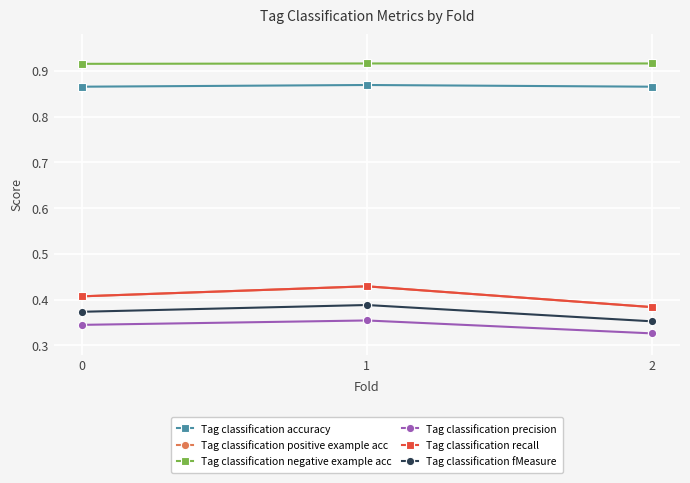

At which label does Tag classification positive example acc reach its minimum?

2